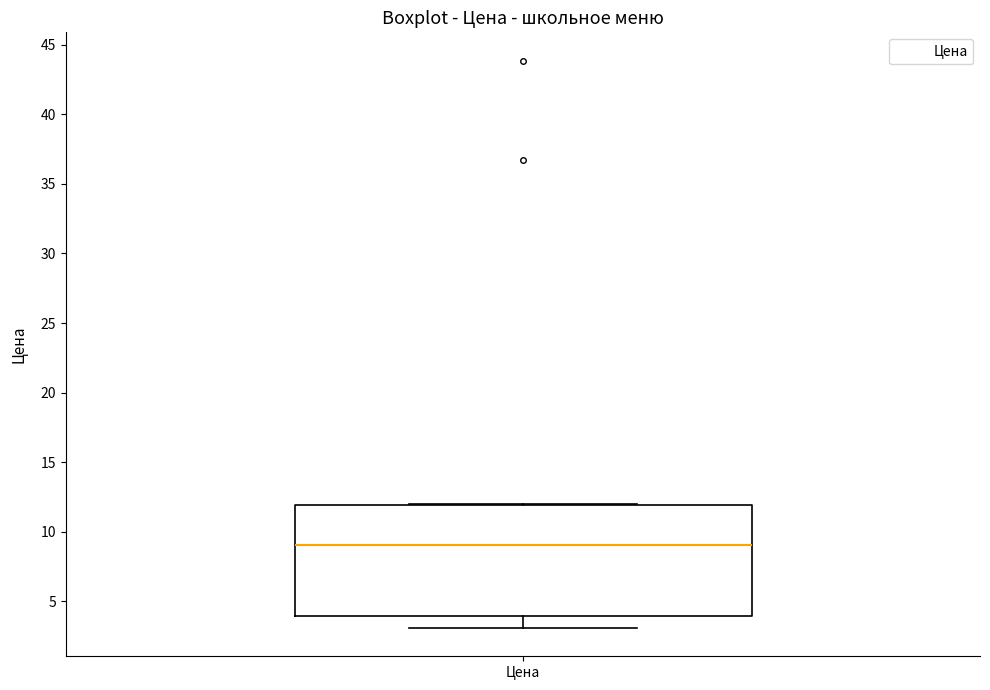

Transcribe this box plot: give where the median line is, the range the box spans, and where the two whiskers end, as read against the y-axis. The values are not printed on the chart, so give them approximately, as read against the axis.

median 9, box 4 to 12, whiskers 3 to 12